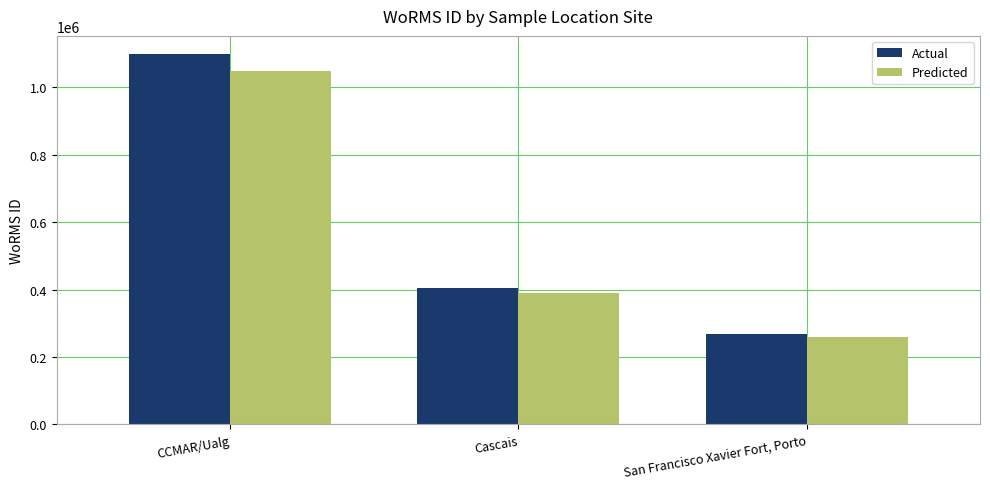

The value of Actual at Cascais is 687464. True or false?

False